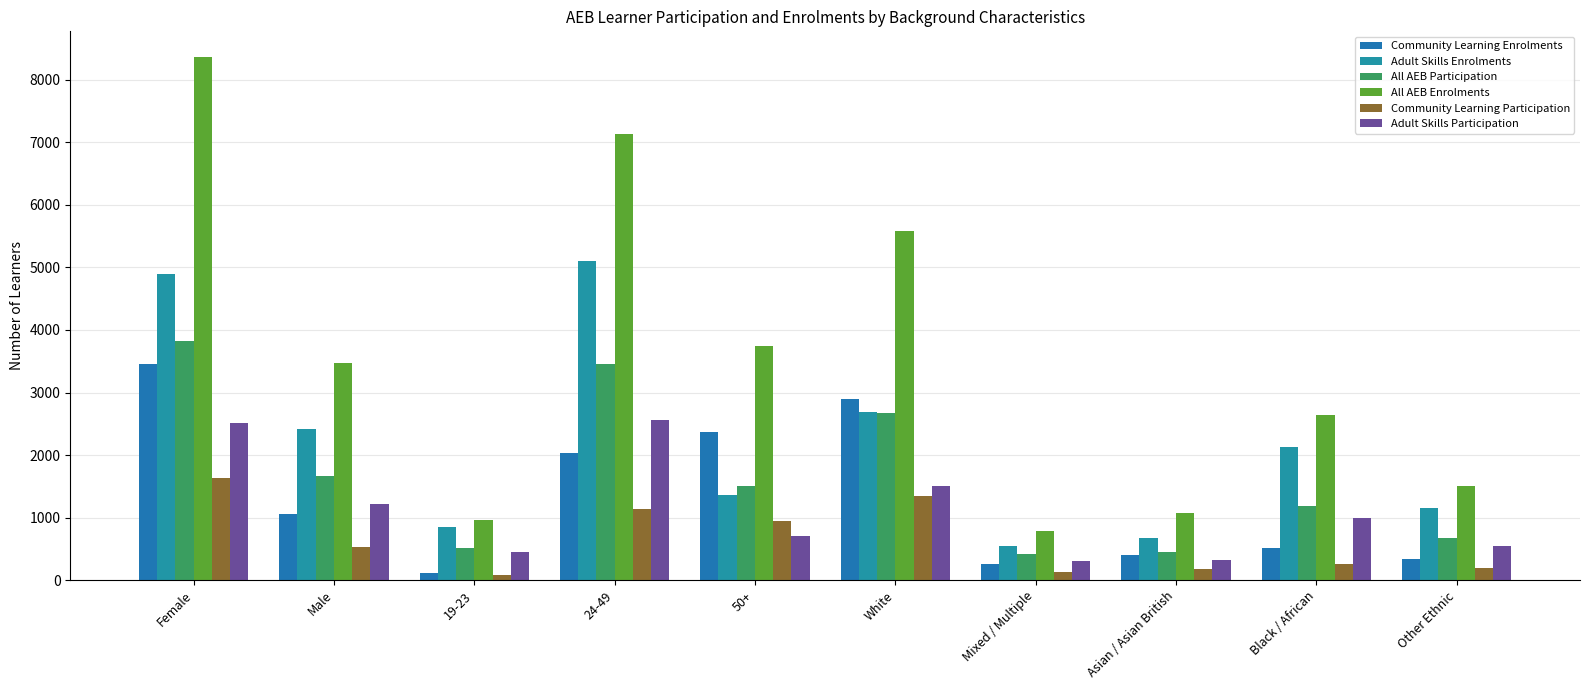

What is the total value across all series at 19-23?

2970